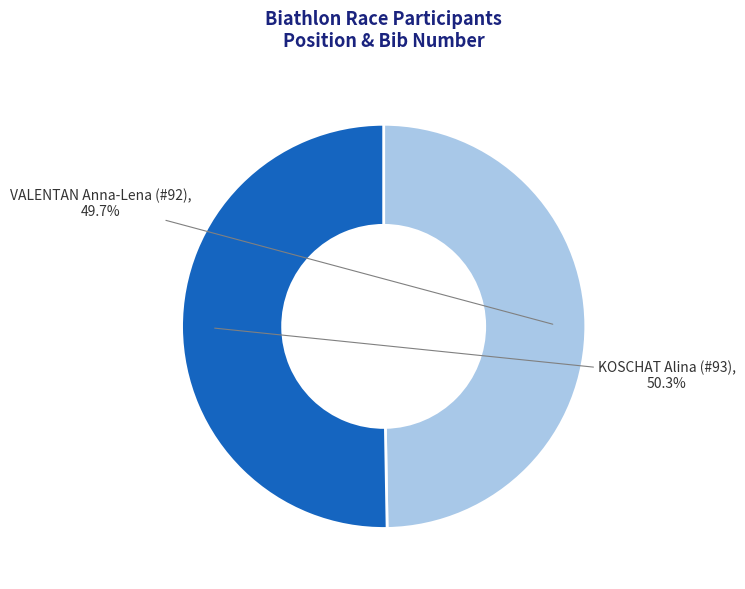

Combined, what portion of the pie is KOSCHAT Alina (#93) and VALENTAN Anna-Lena (#92)?

100.0%